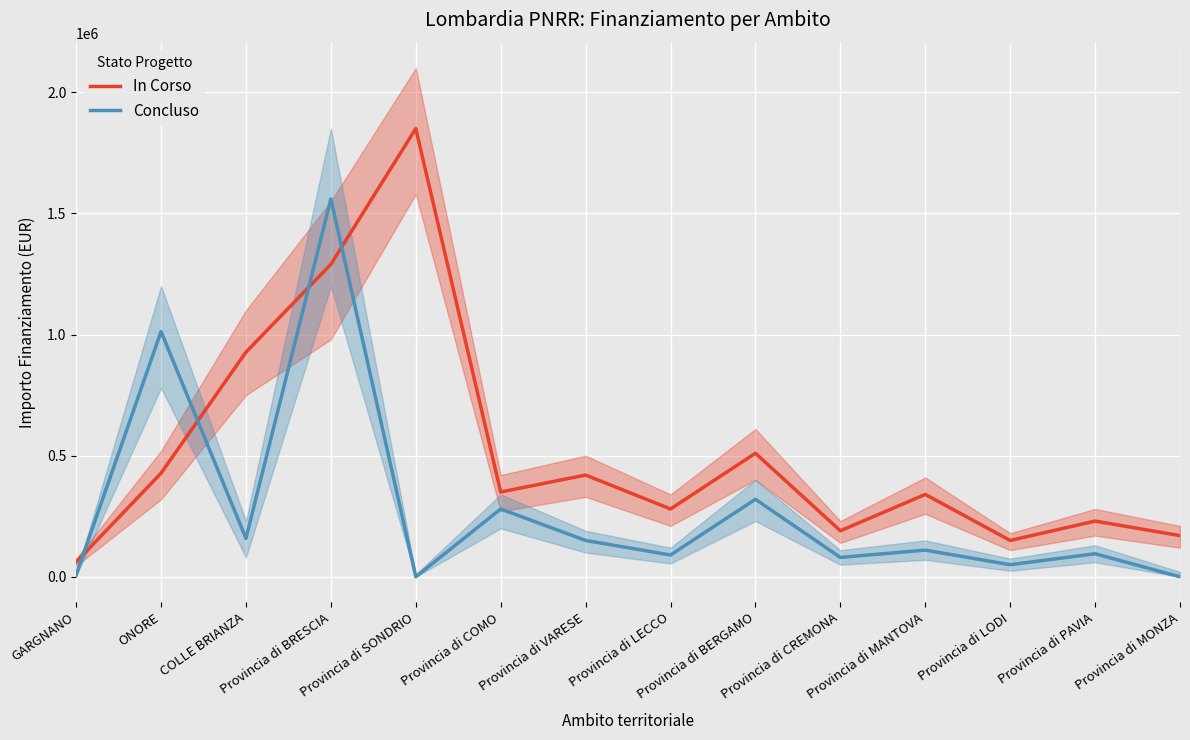

How many times do In Corso and Concluso cross each other?

4